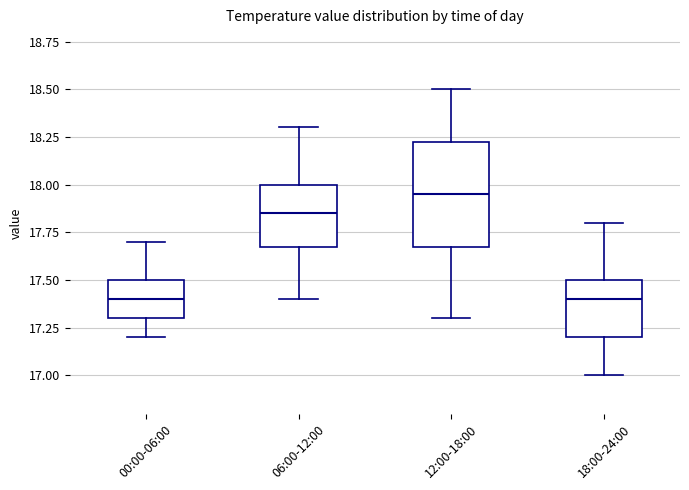

Where is the lower edge of the box for 00:00-06:00 on the y-axis? The values are not printed on the chart, so give them approximately, as read against the axis.

17.30